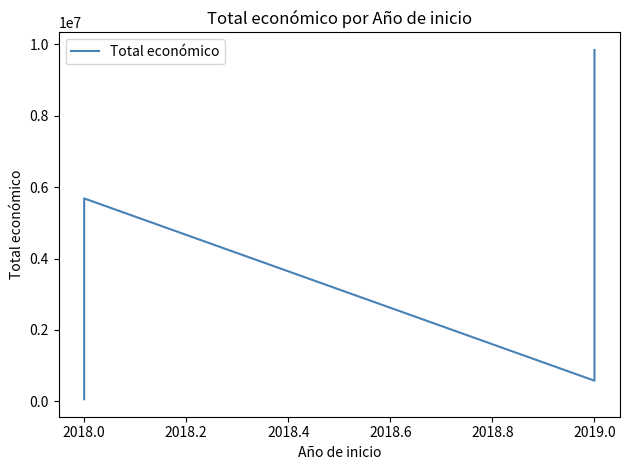

What is the difference between the values at 2017.8 and 2018.0?

5628177